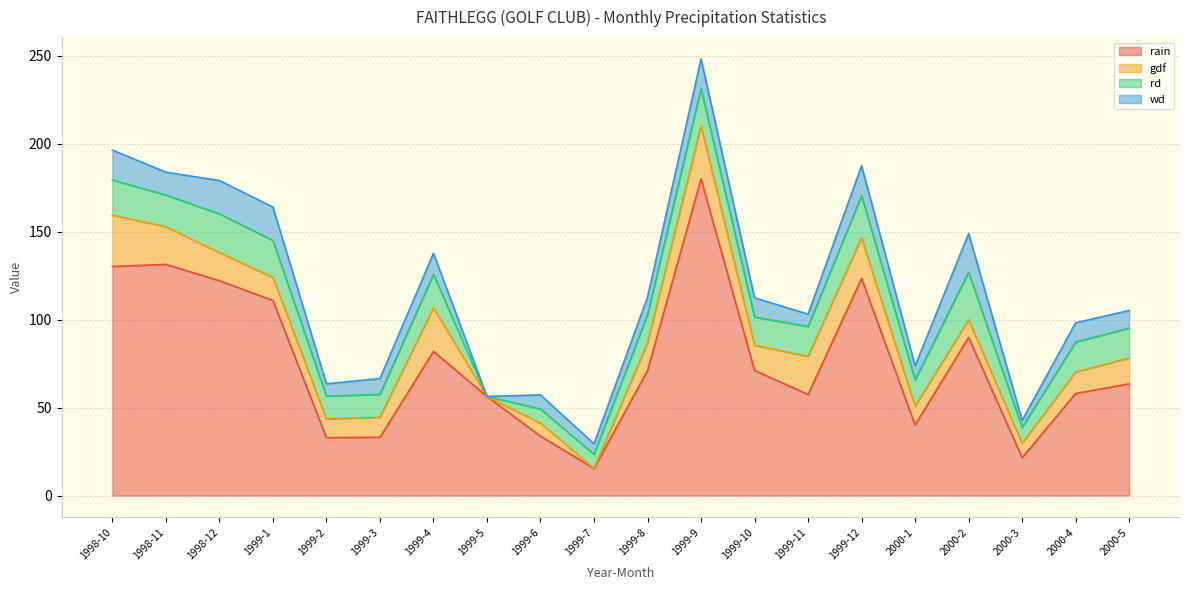

What are all the series names shown in the legend?

rain, gdf, rd, wd